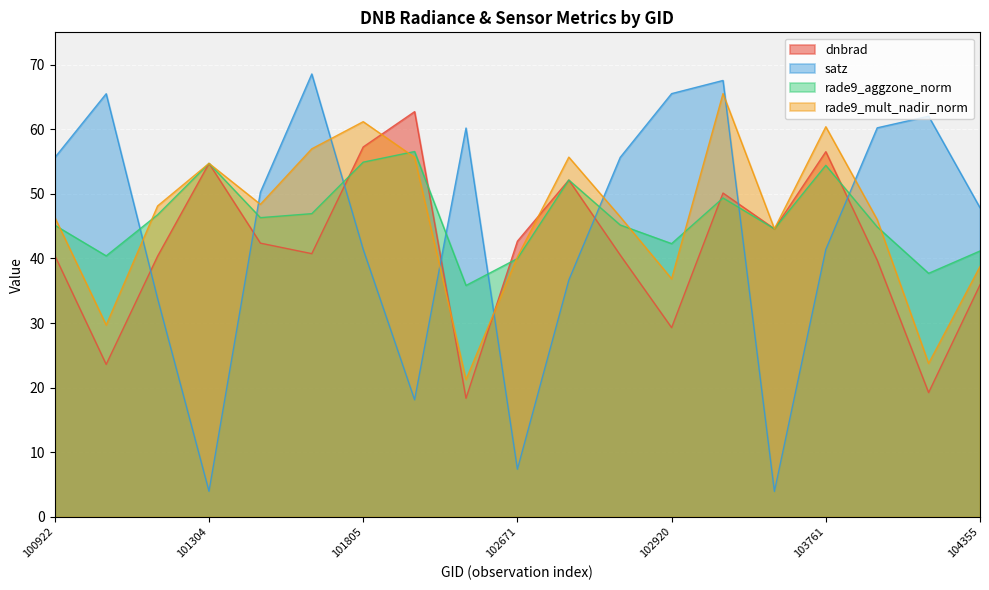

Which series has the largest total across all categories?

rade9_mult_nadir_norm